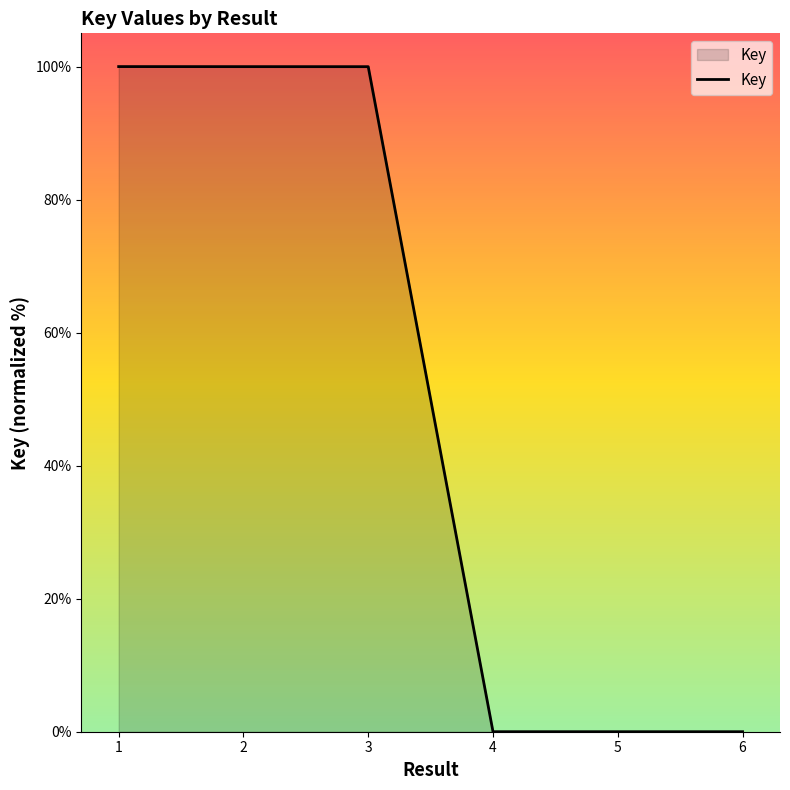

Is it true that the value at 6 is 0.0?

True